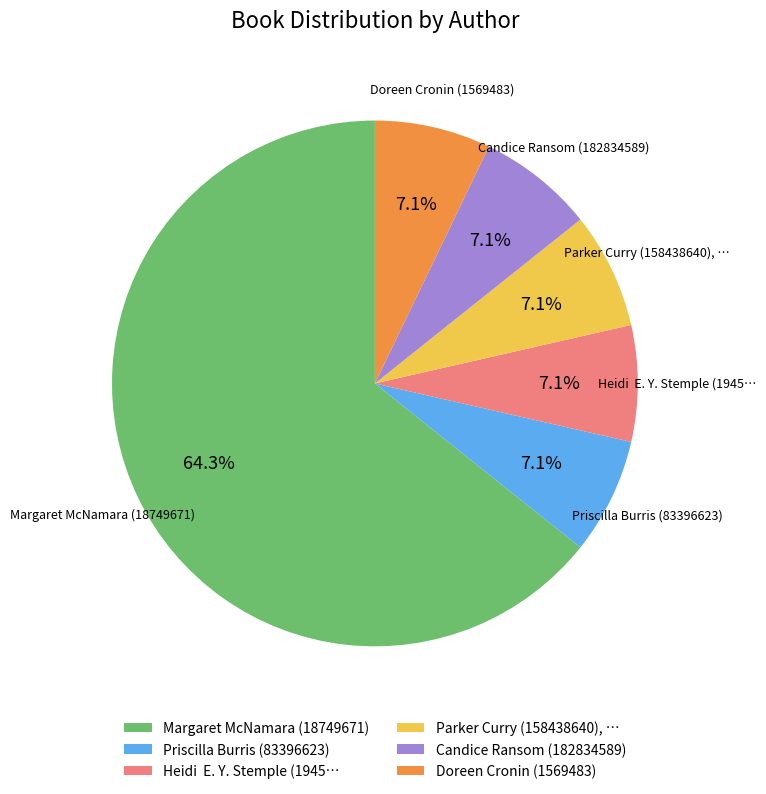

Is there any slice that represents more than half of the pie?

Yes